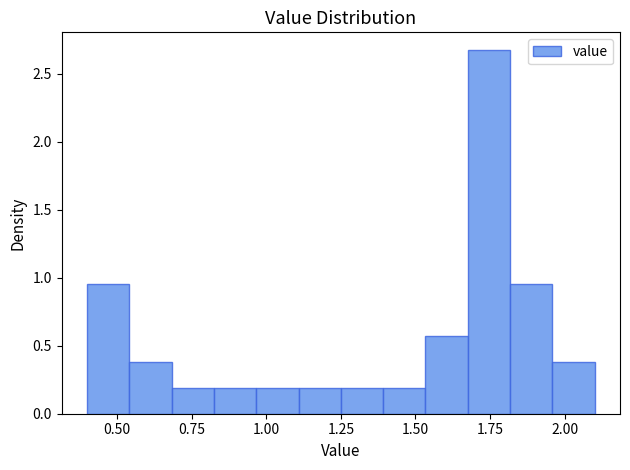

Read against the x-axis, roughly where is the centre of the tallest bar?

1.75